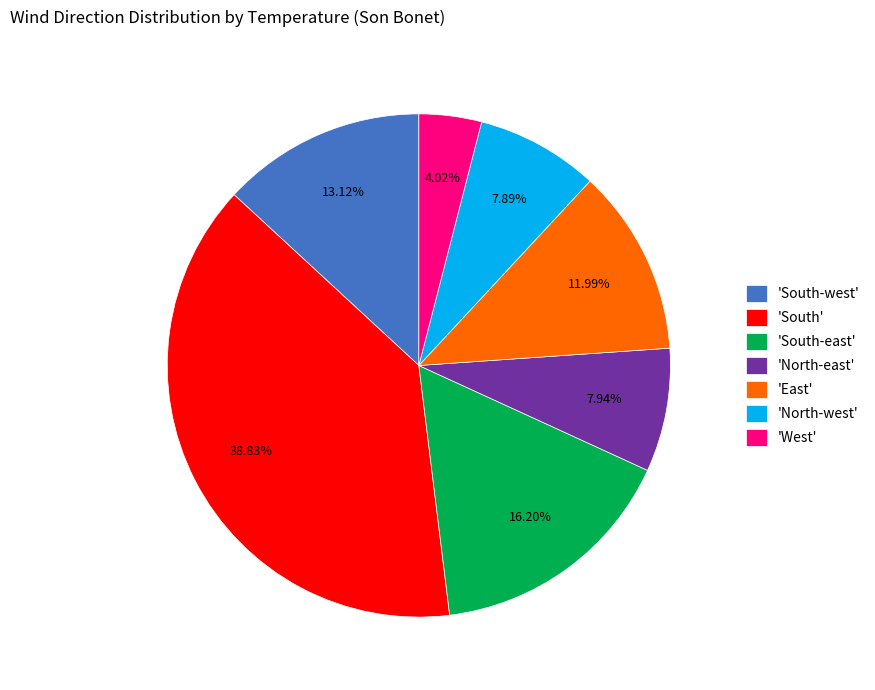

Between 'South' and 'West', which is larger?

'South'